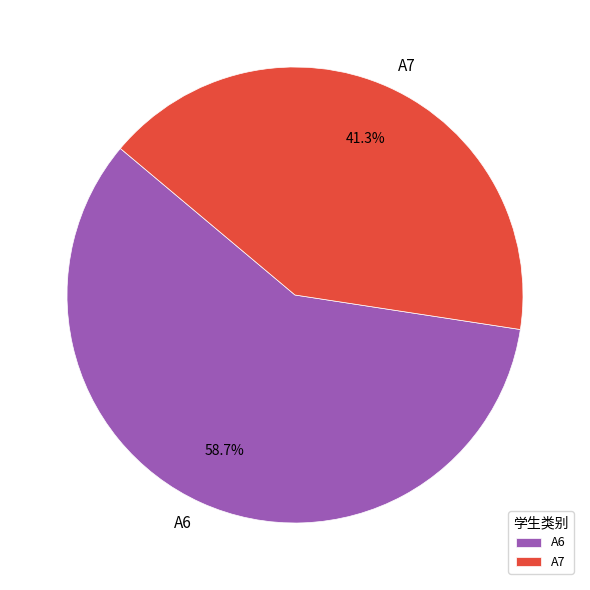

Count the number of slices in the pie.

2